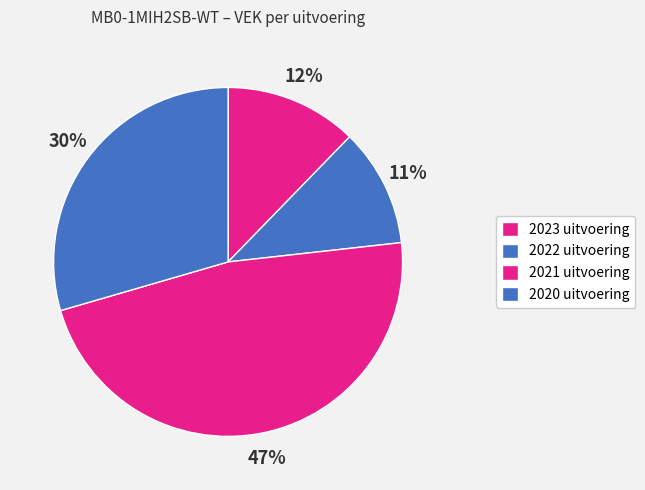

To the nearest percent, what percentage of the pie is 2022 uitvoering?

11%